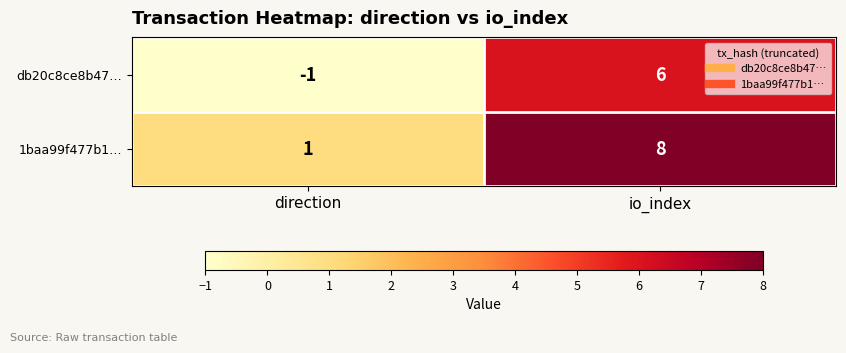

What is the total value across all series at io_index?

14